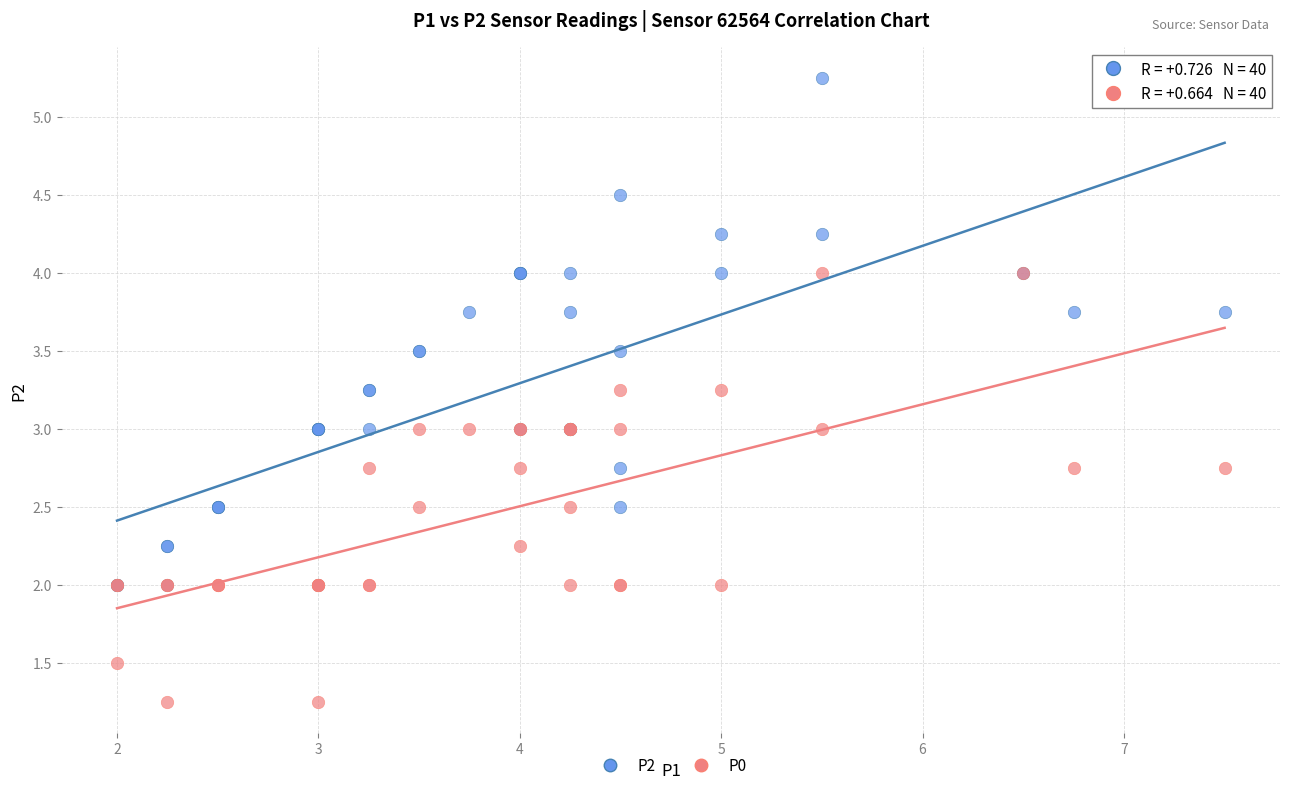

Which series contains the lowest Y value?

P0